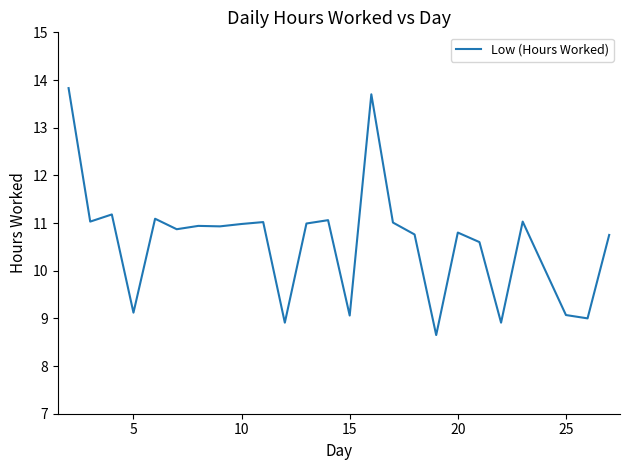

What is the smallest value displayed?

8.7